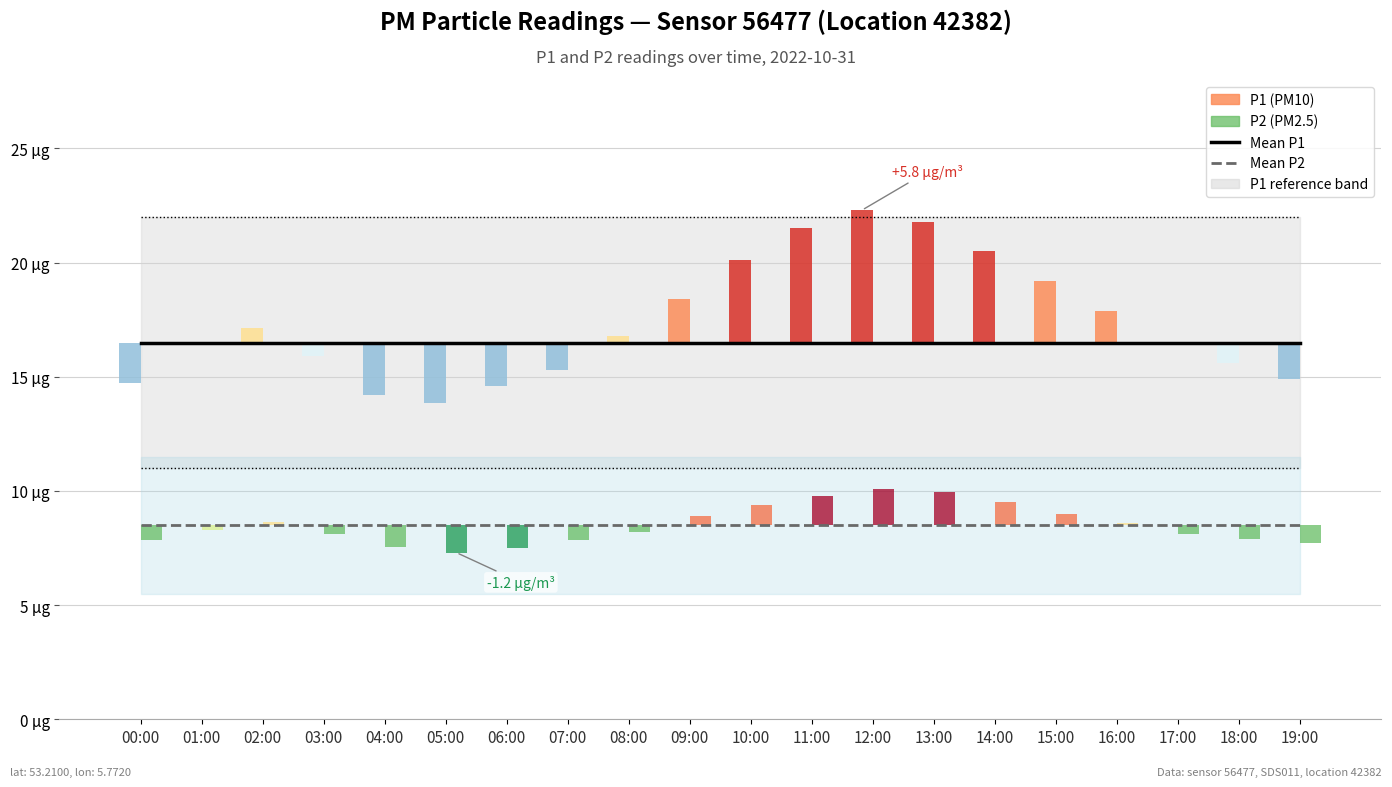

Is it true that P1 lower bound equals 11.0 at 05:00?

True